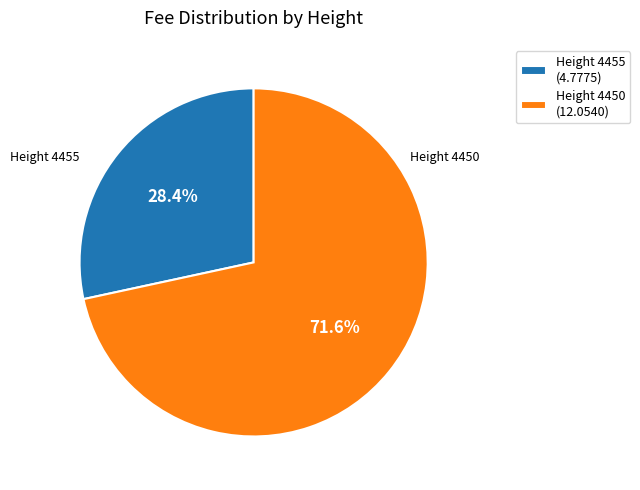

What is the ratio of the value at Height 4450 (12.0540) to the value at Height 4455 (4.7775)?

2.5